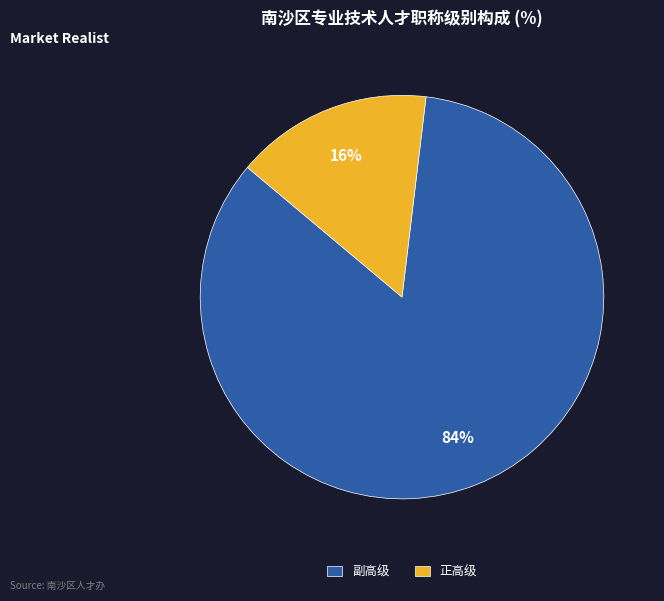

To the nearest percent, what is the difference between the largest and smallest slice percentages?

68%